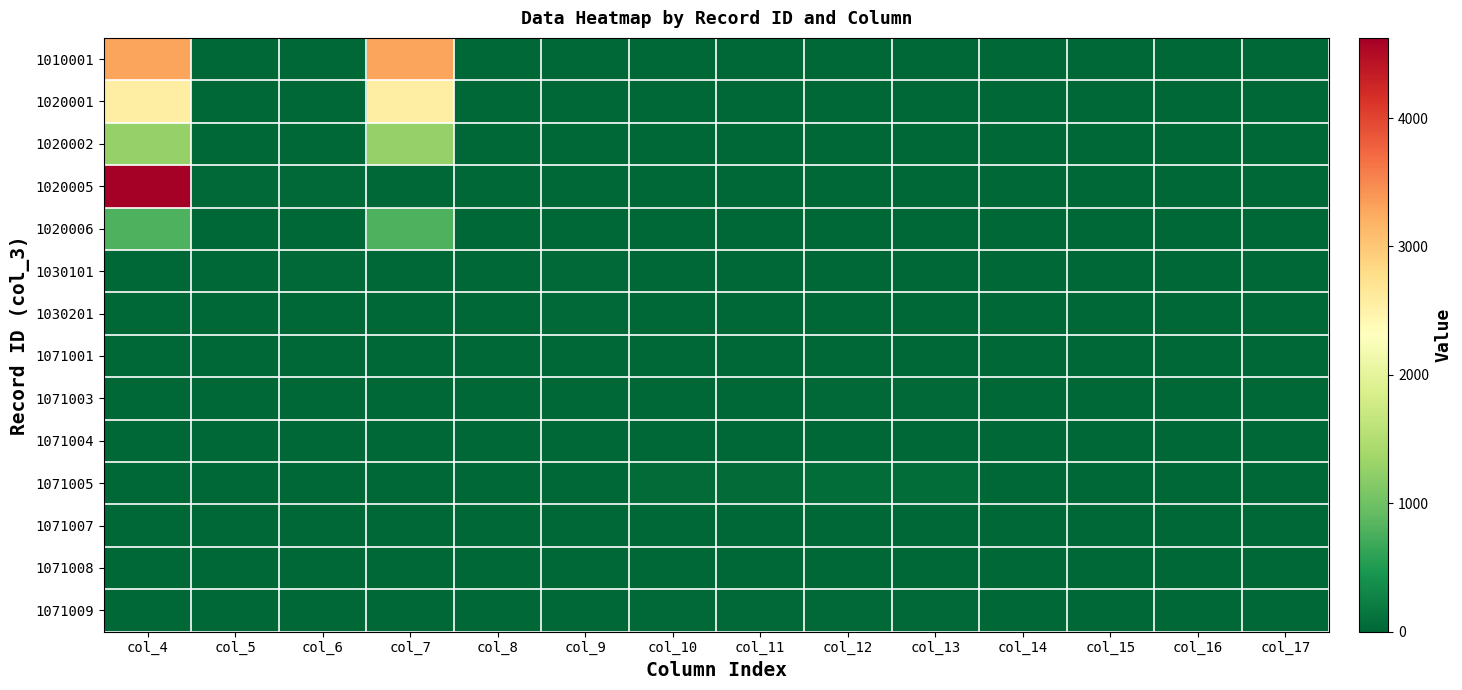

At col_11, list the series in order from smallest to largest.

1010001, 1020001, 1020002, 1020005, 1020006, 1030101, 1030201, 1071001, 1071008, 1071004, 1071007, 1071003, 1071009, 1071005